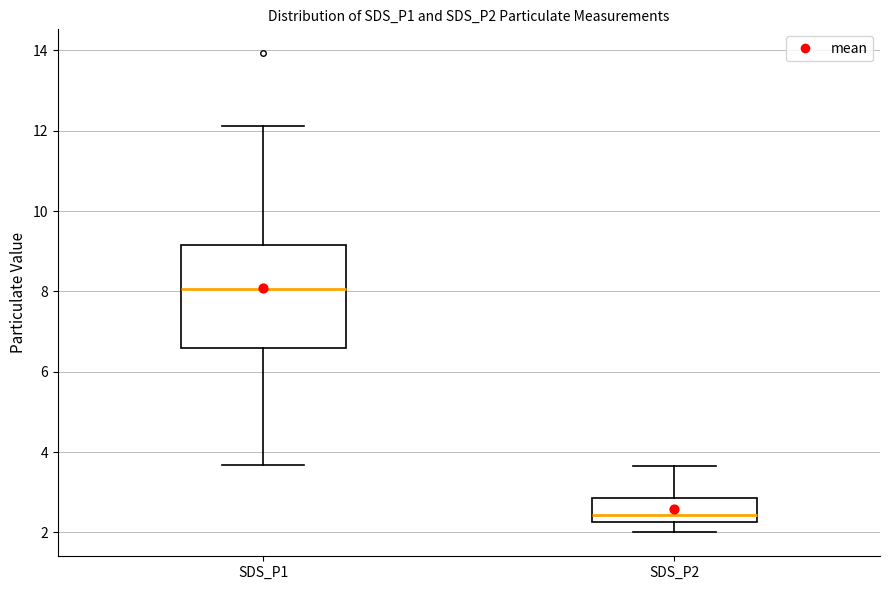

Reading left to right, read every box against the y-axis: the position of its median line, the range the box covers, and the ends of its whiskers. The values are not printed on the chart, so give them approximately, as read against the axis.

SDS_P1: median 8.0, box 6.6 to 9.2, whiskers 3.6 to 12.2
SDS_P2: median 2.4, box 2.2 to 2.8, whiskers 2.0 to 3.6